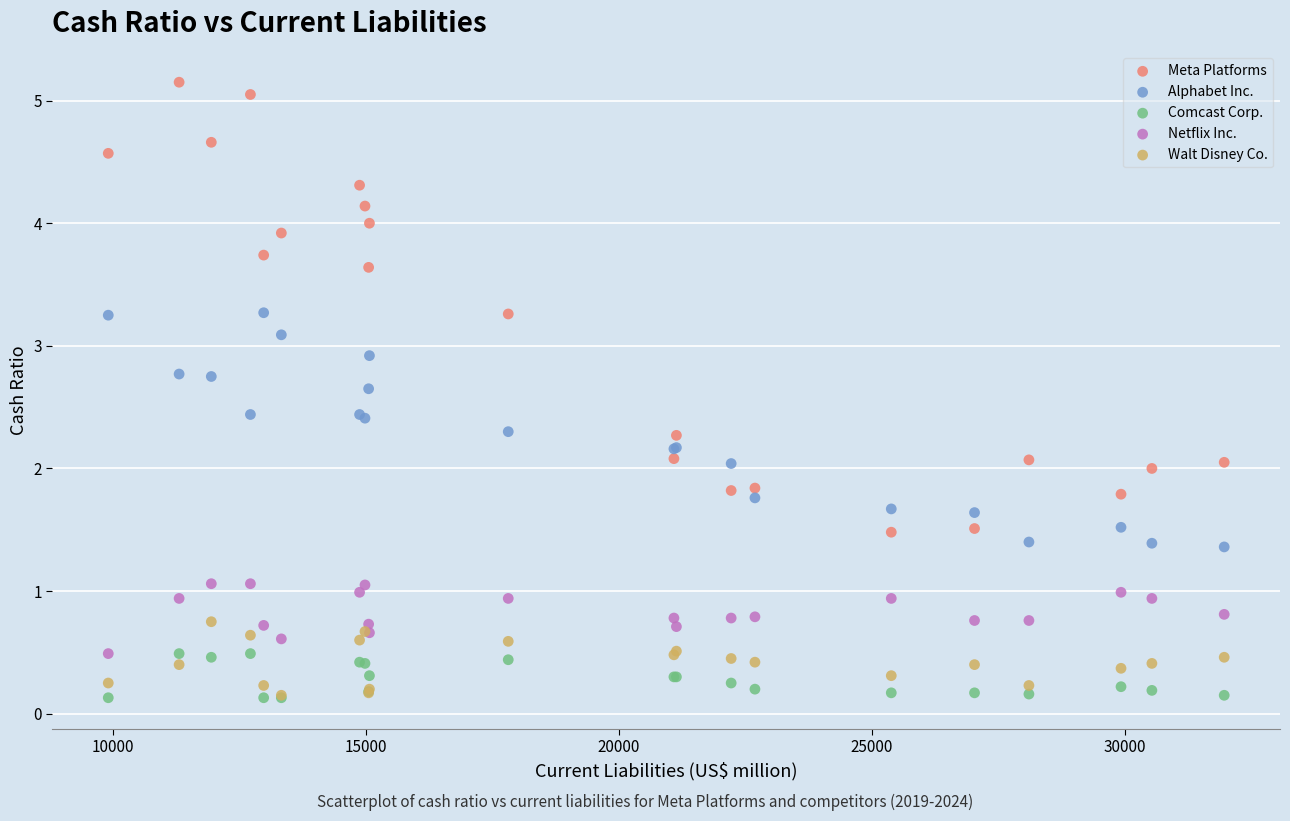

Which series has the largest Y range (max minus min)?

Meta Platforms